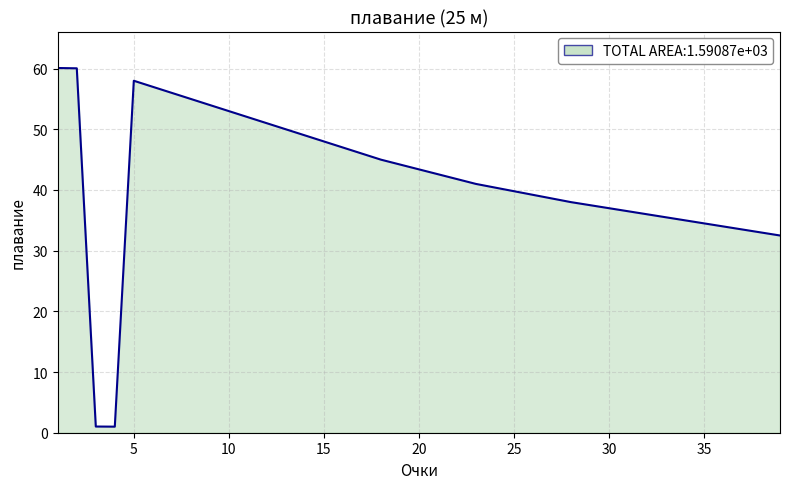

What is the difference between the maximum and minimum values?

59.1